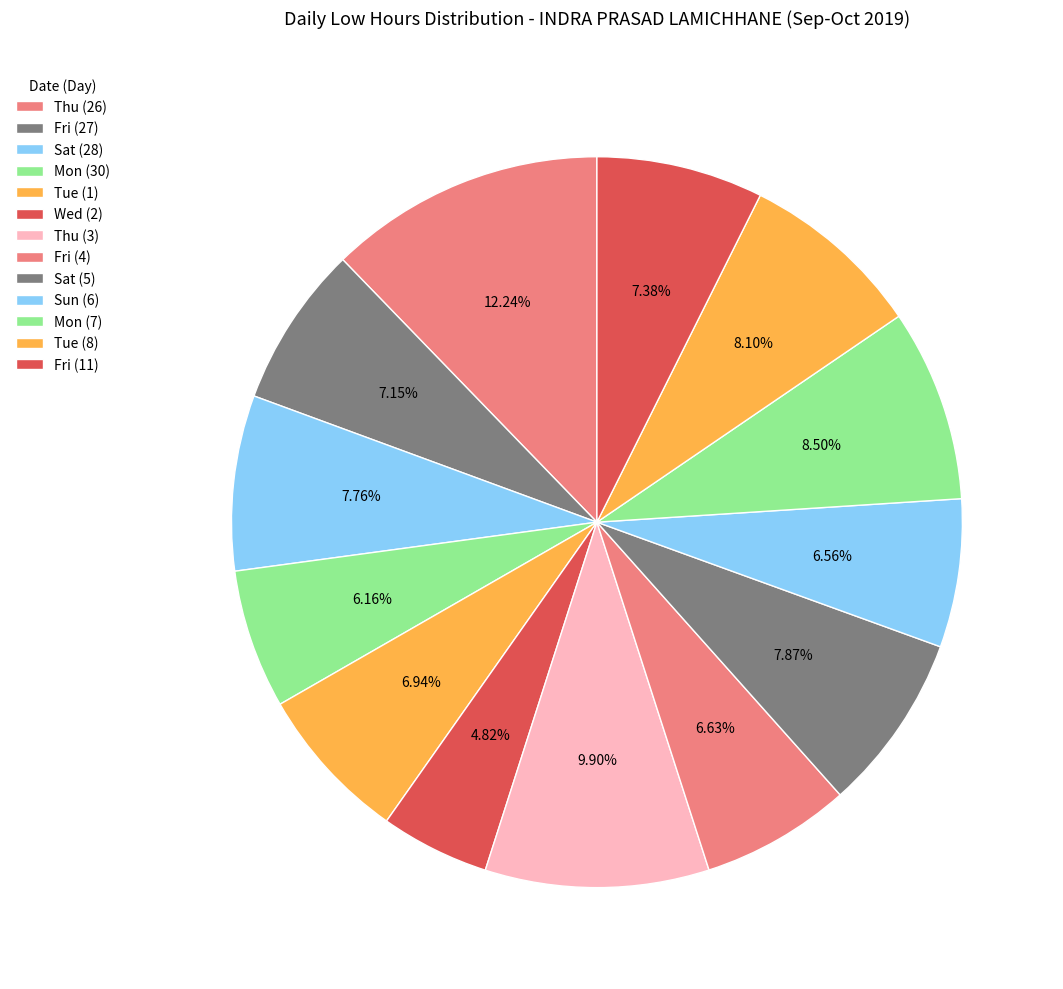

Count the number of slices in the pie.

13